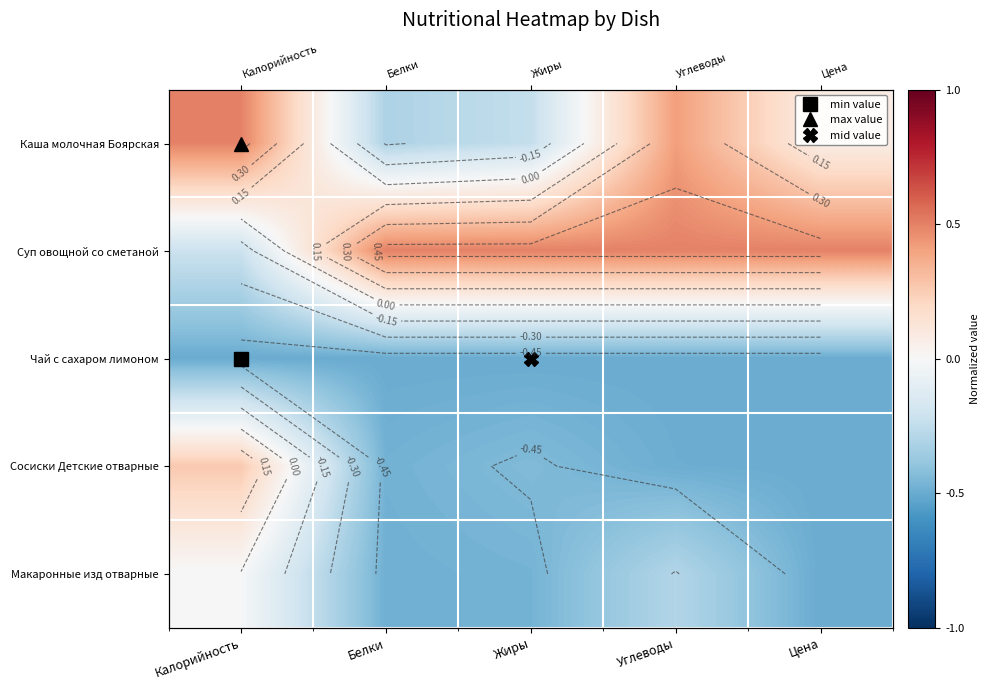

At which label is Макаронные изд отварные closest to 0?

Калорийность